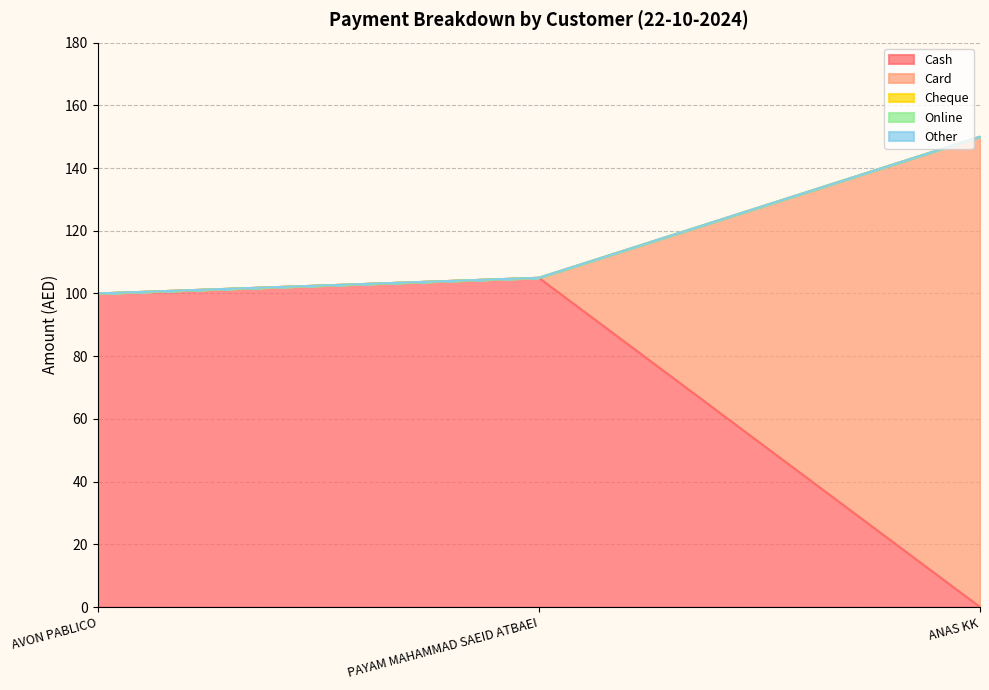

At which label does Cheque reach its peak?

AVON PABLICO